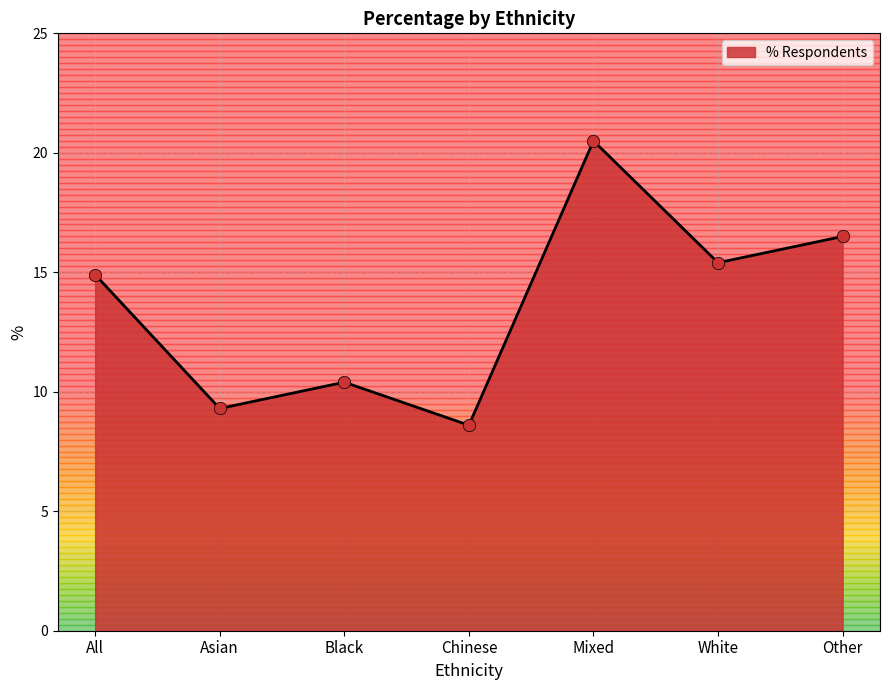

Approximately how many times larger is the value at Asian compared to Chinese?

1.1